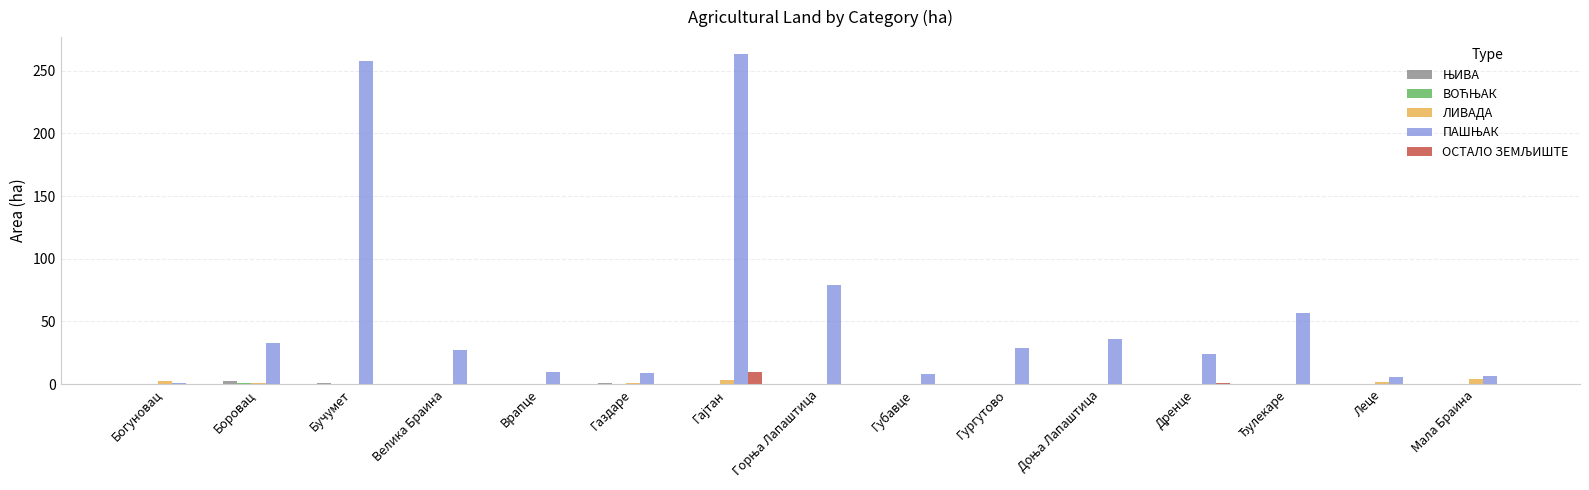

What is the greatest value displayed?

263.6